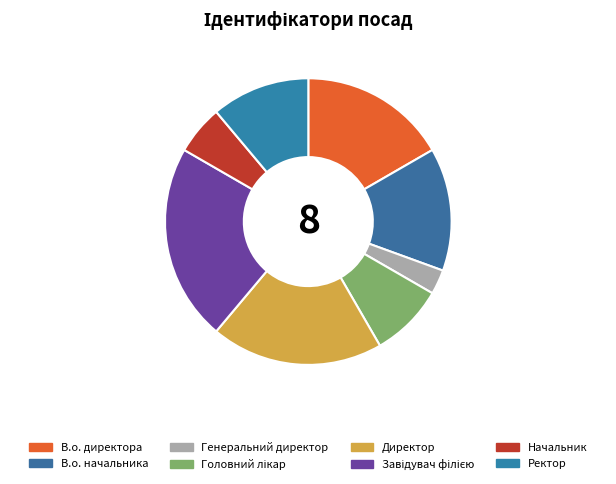

Does any single category account for the majority?

No